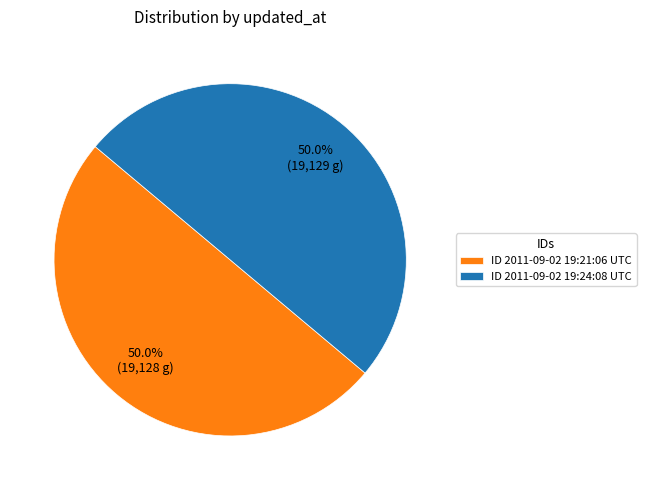

Approximately how many times larger is the value at ID 2011-09-02 19:24:08 UTC compared to ID 2011-09-02 19:21:06 UTC?

1.0